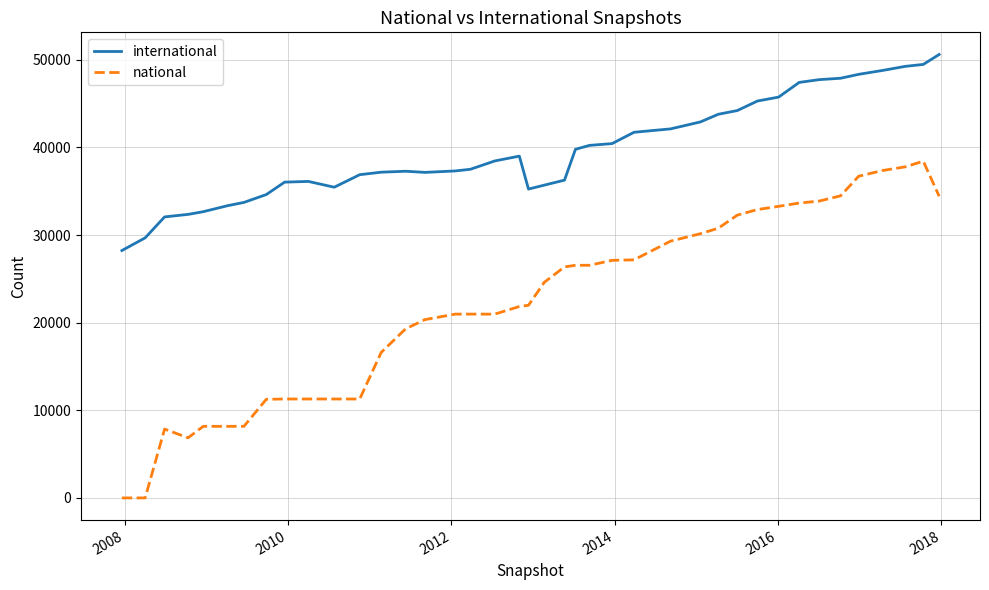

What is the difference between the maximum and minimum values in the international series?

22367